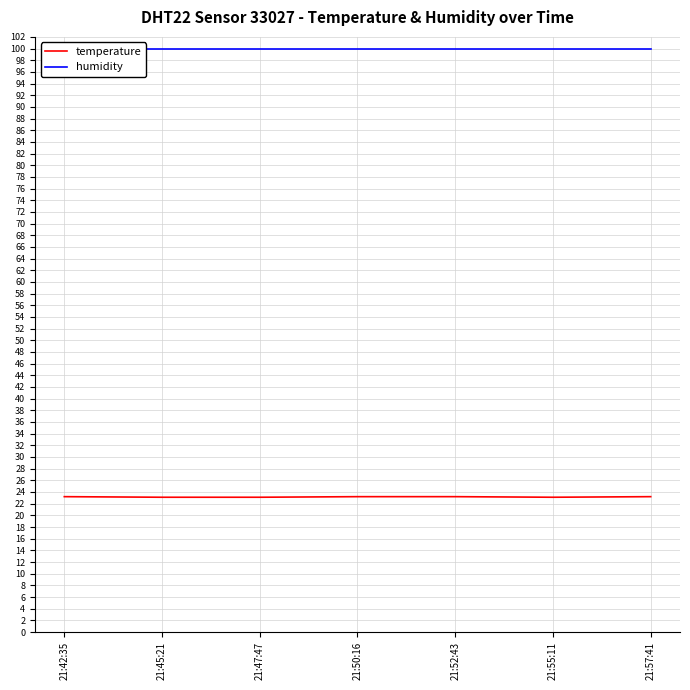

What is the sum of all temperature values?

162.1